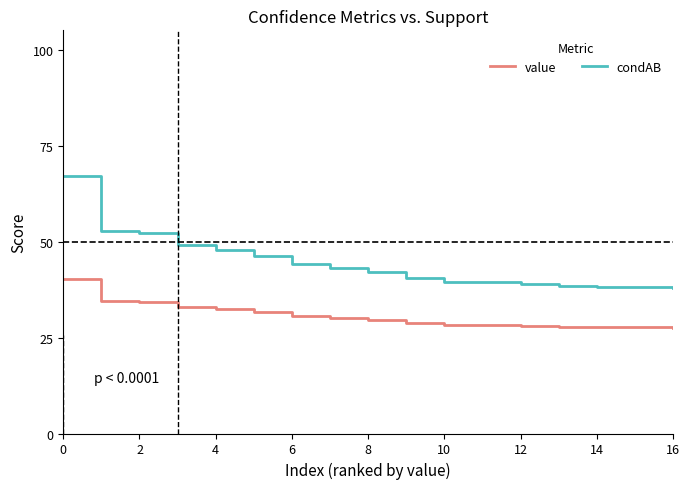

What are all the series names shown in the legend?

value, condAB